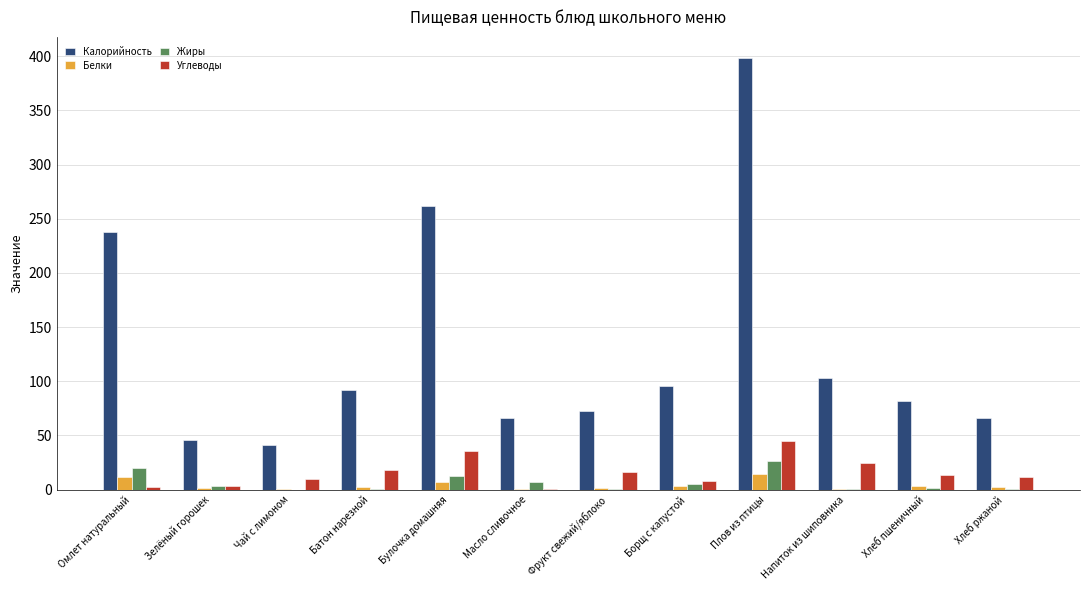

What is the sum of all Белки values?

47.6